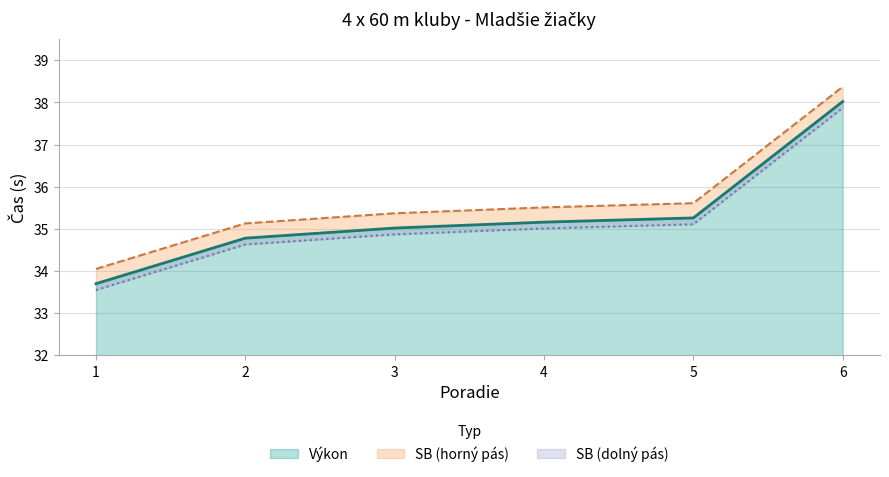

True or false: Výkon has a value of 59.4 at 5.

False